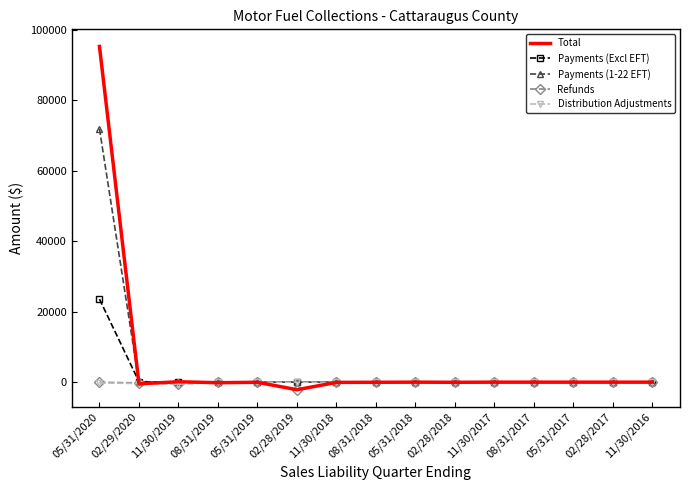

What is the maximum value for Payments (1-22 EFT)?

71902.0